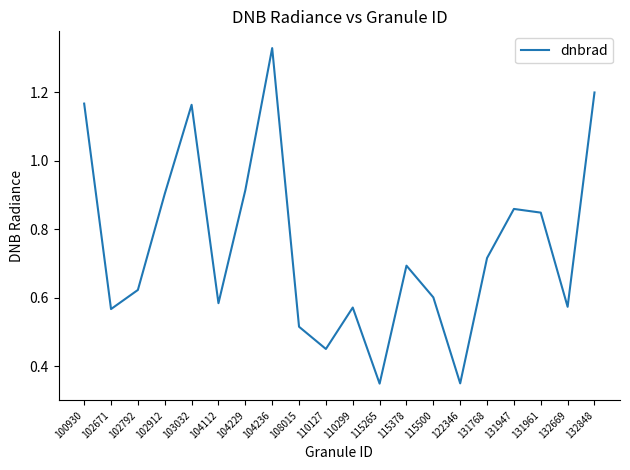

Where is the first local maximum?

103032